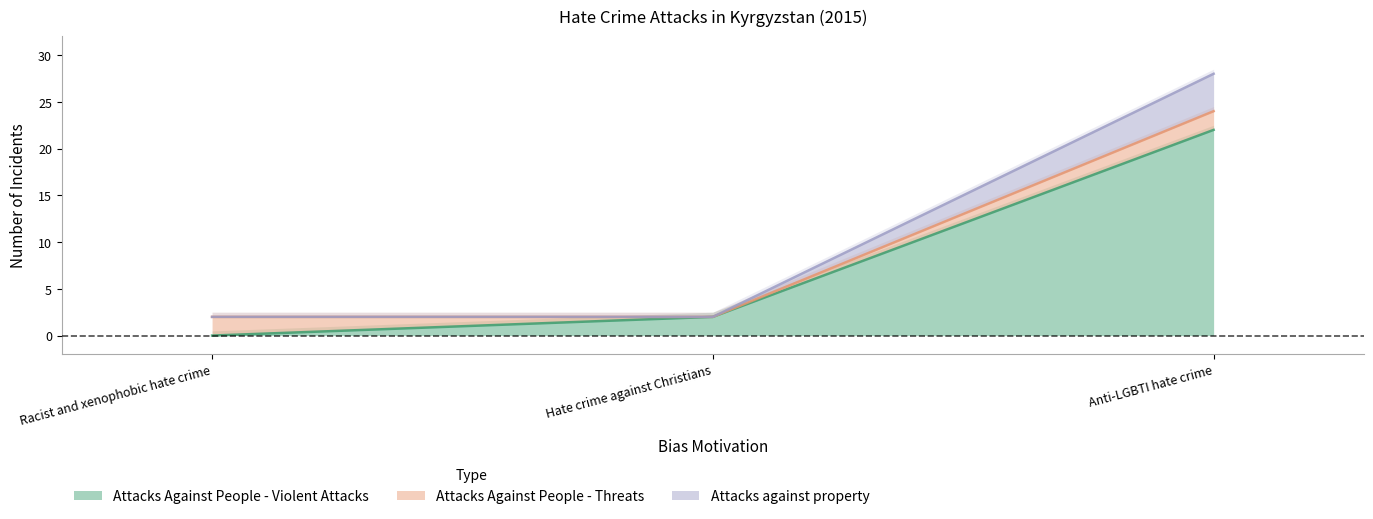

The value of Attacks Against People - Violent Attacks at Hate crime against Christians is 1. True or false?

False